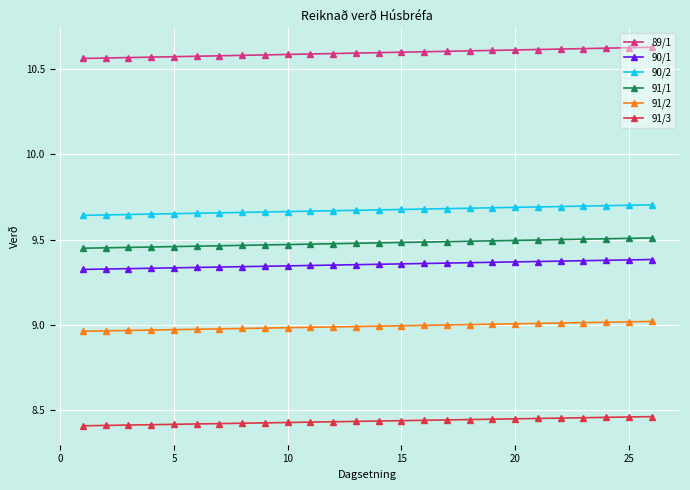

Is this an area chart (filled region under the line)?

No